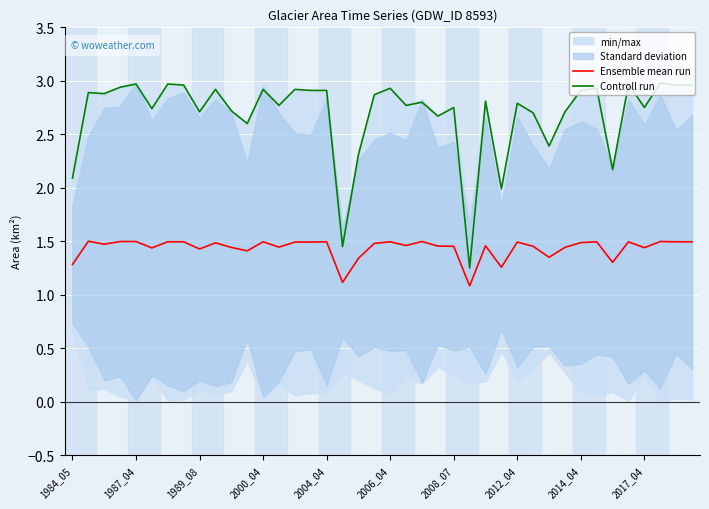

What is the label of the 13th point from the right?

27